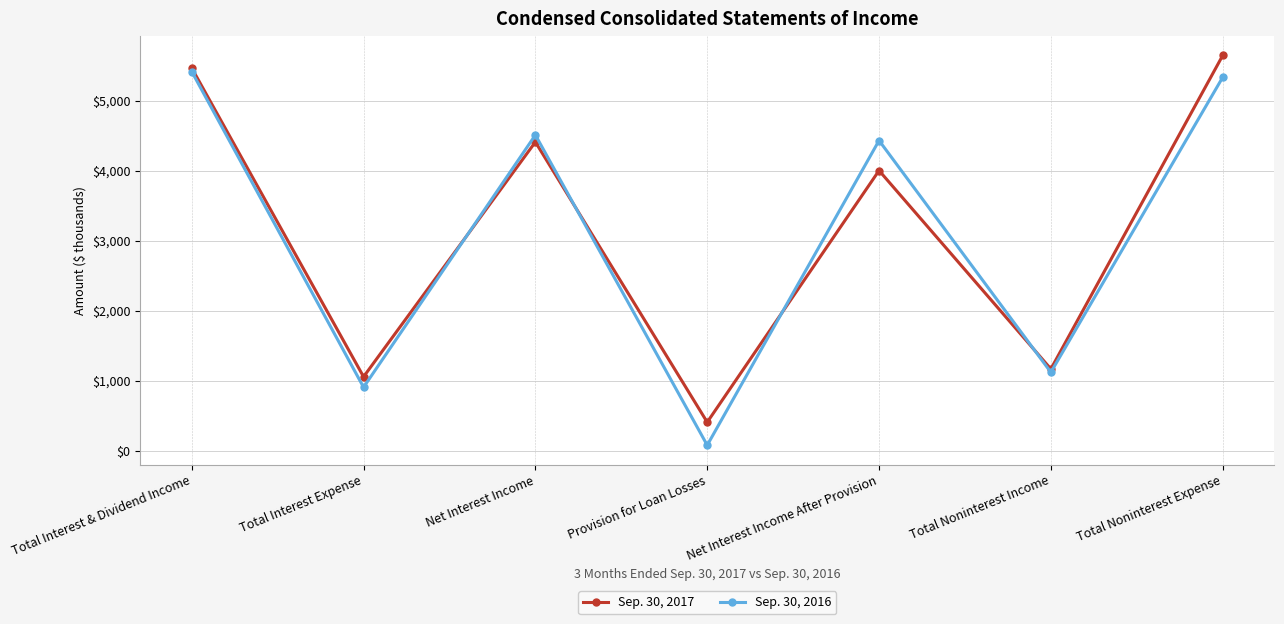

Which series has the widest spread of values?

Sep. 30, 2016